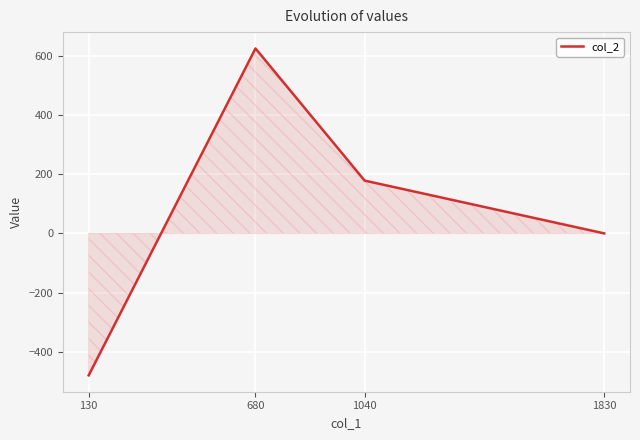

Rank the categories by value from lowest to highest.

130, 1830, 1040, 680